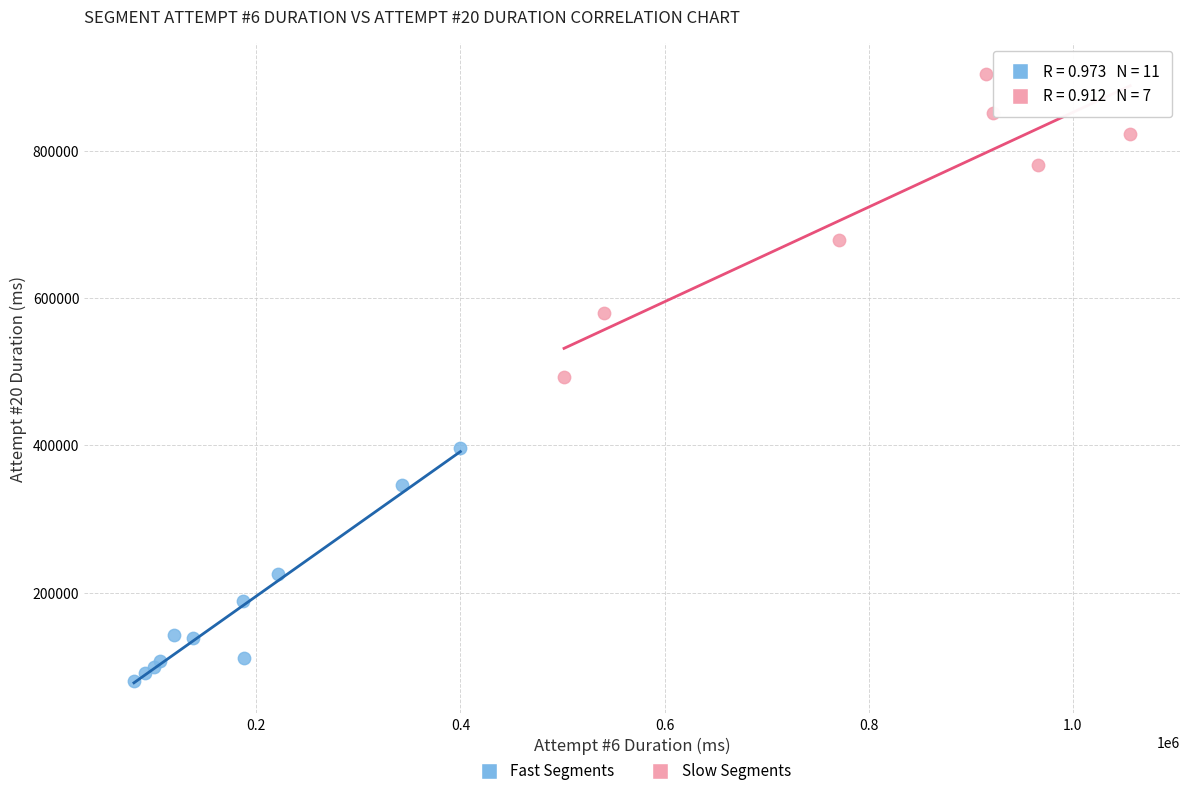

Which series contains the highest Y value?

Slow Segments